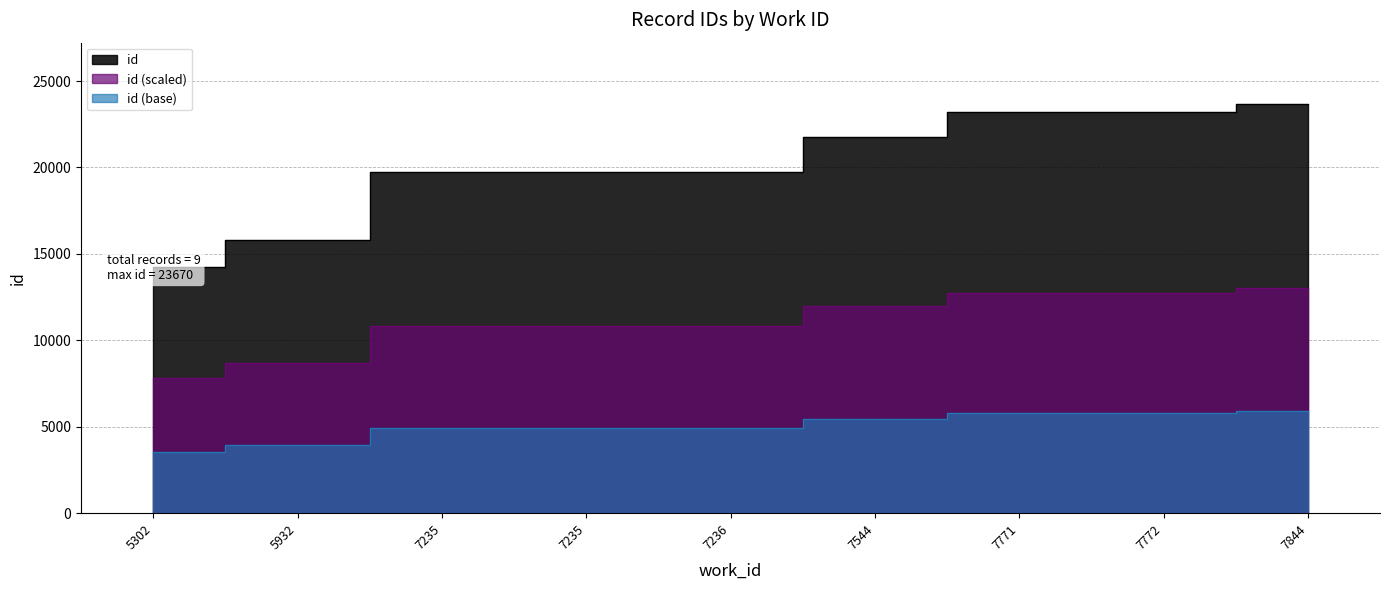

Where does the data first go above 19733?

7544